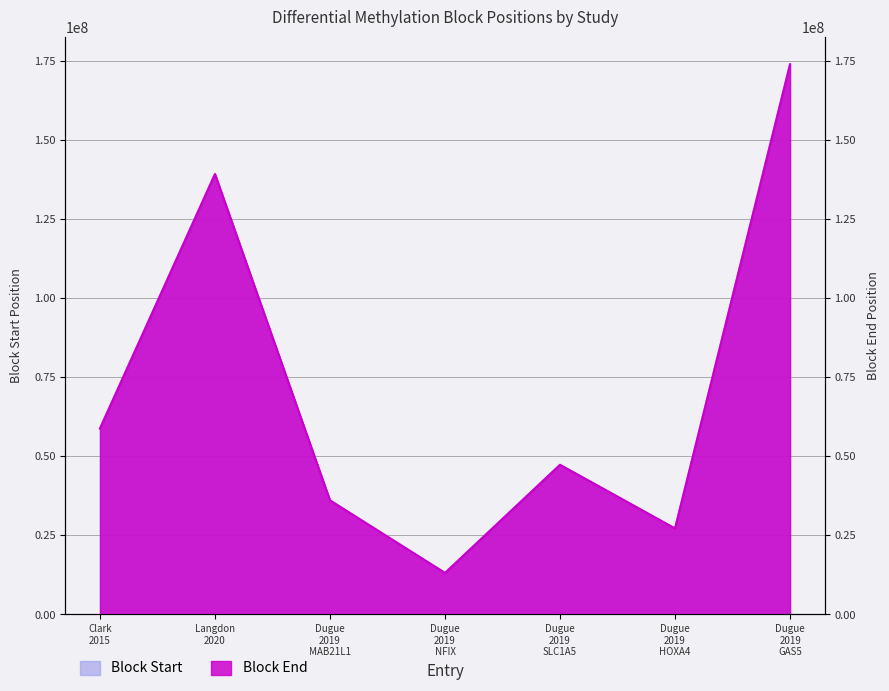

How many data points in Block End are less than 47288263?

3